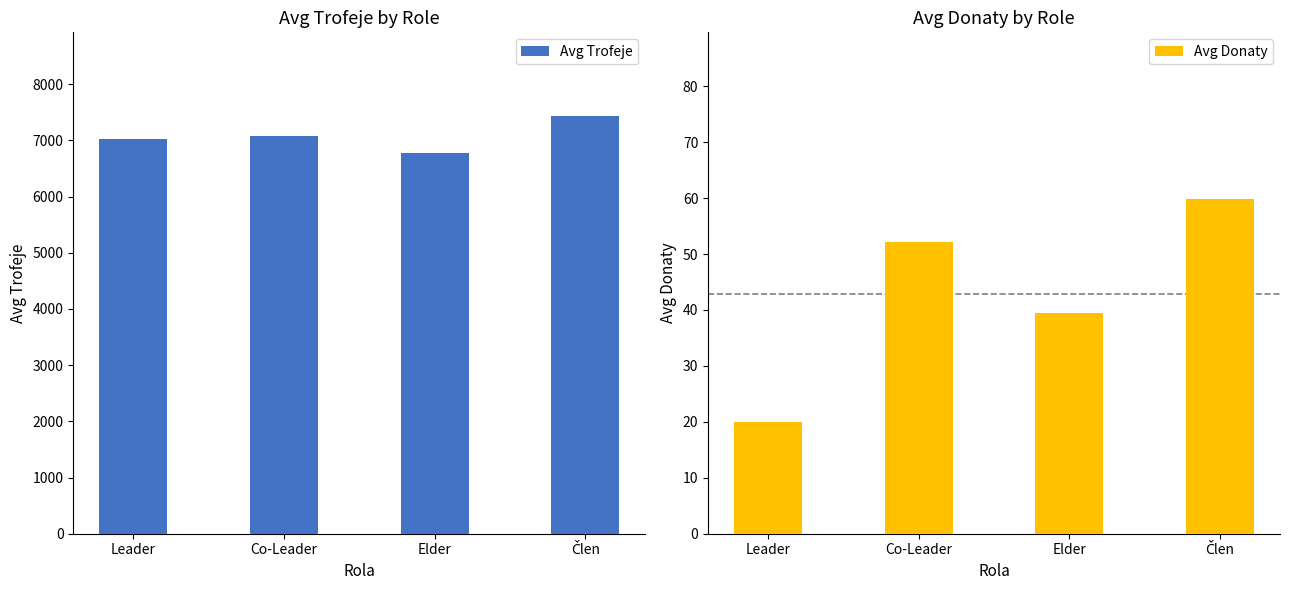

Are the bars grouped side by side (vs. stacked)?

Yes